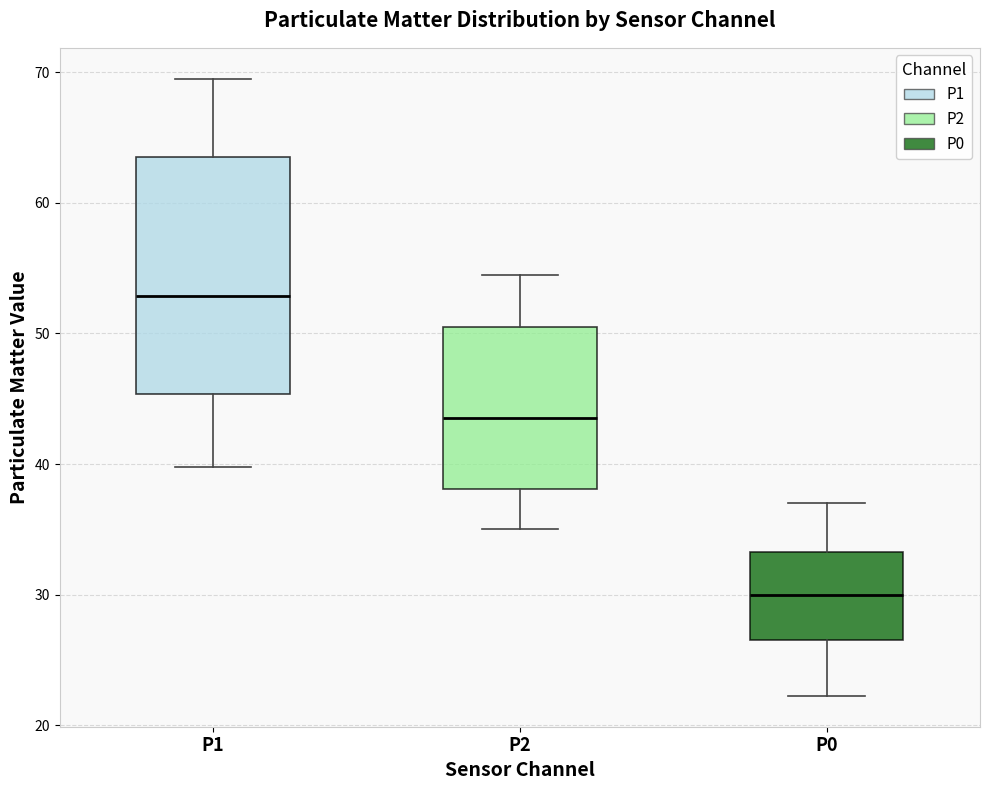

Which box is the tallest, from its lower edge to its upper edge?

P1